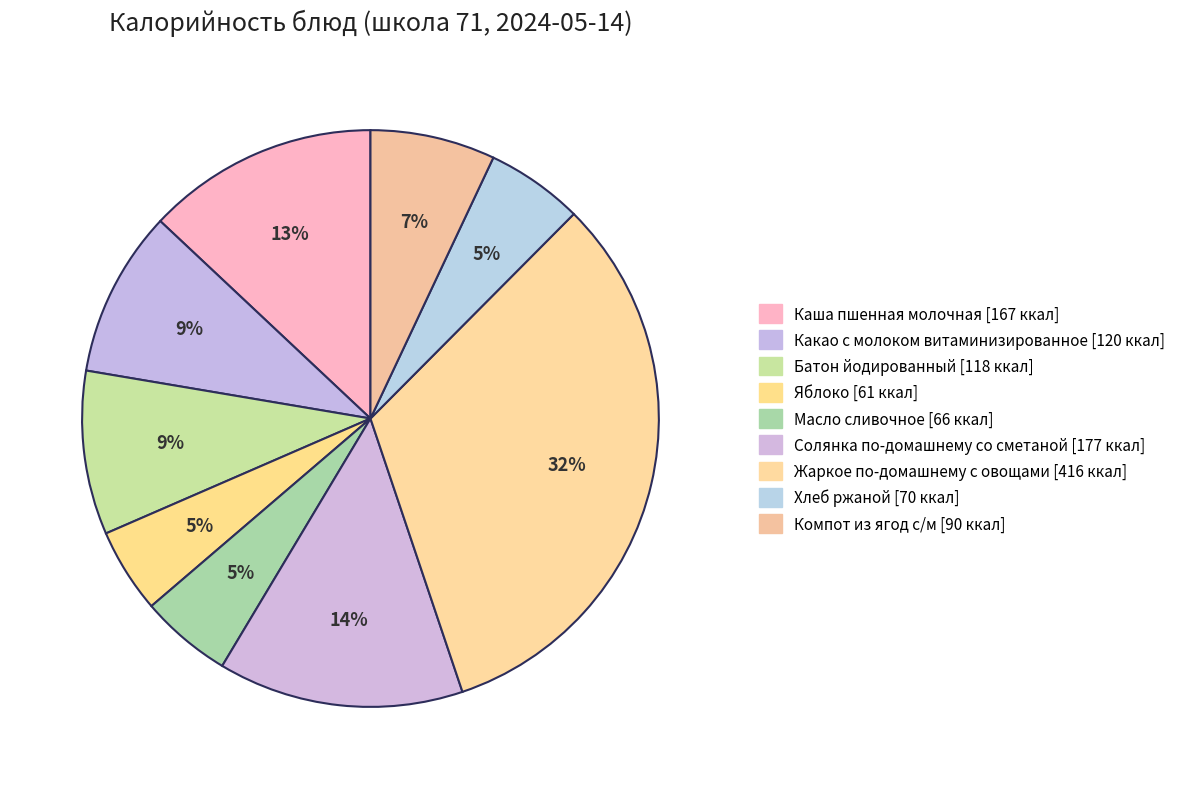

What is the total percentage of Батон йодированный and Жаркое по-домашнему с овощами?

41.6%